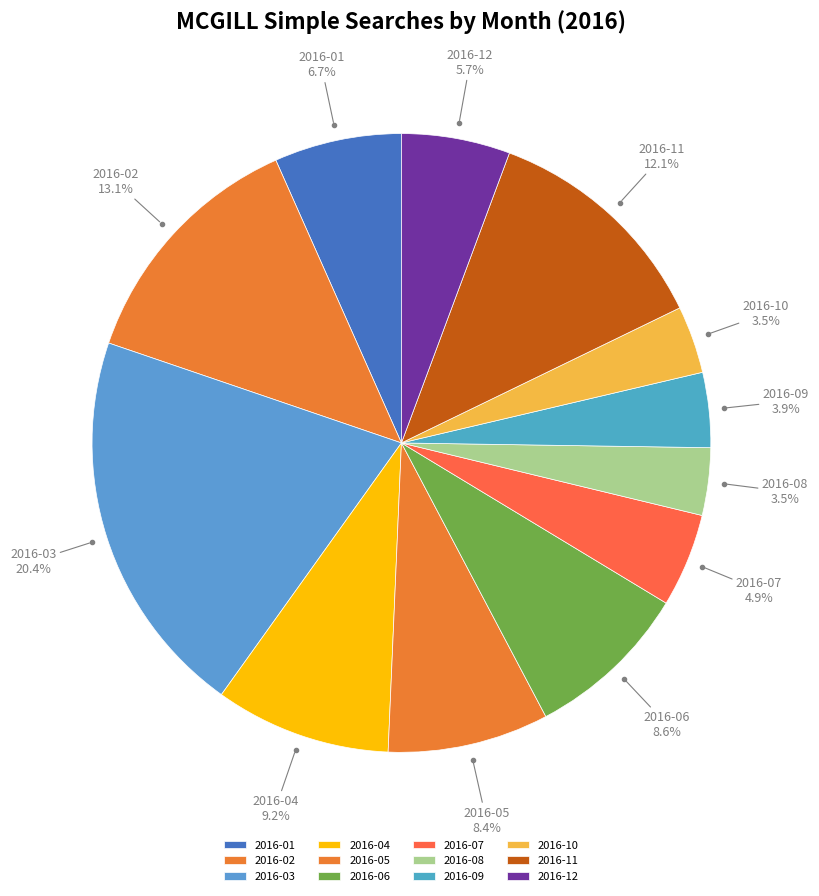

Do 2016-03 and 2016-11 together represent more than half of the pie?

No